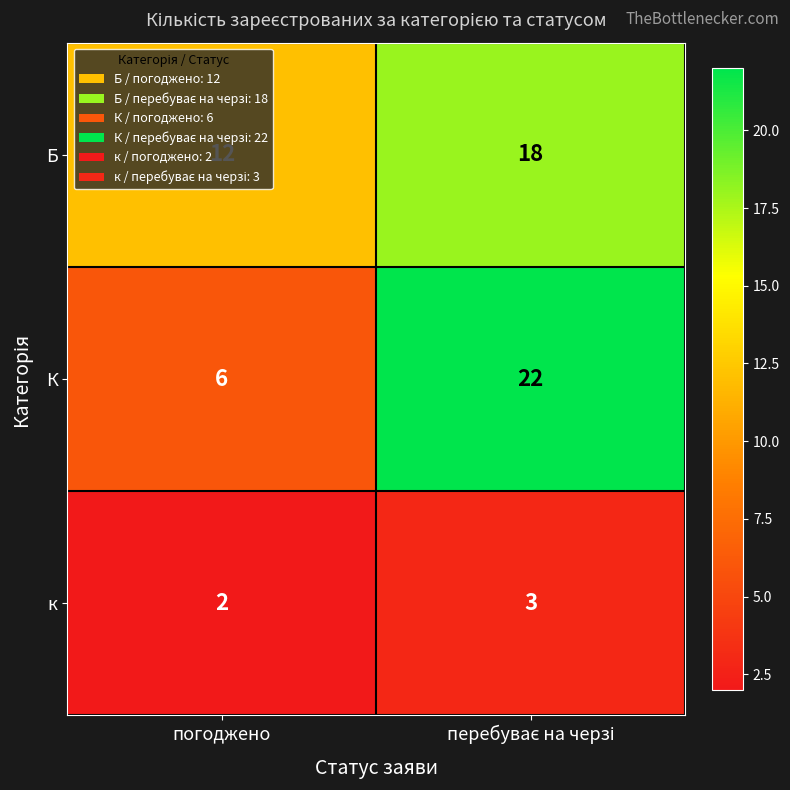

Is it true that к equals 2 at погоджено?

True